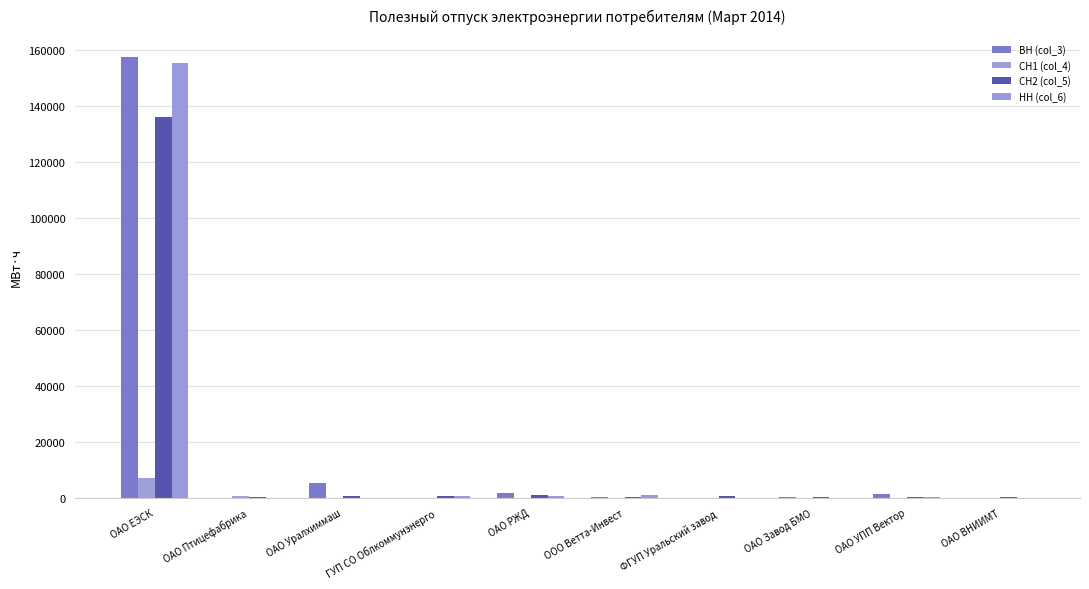

Does the chart contain stacked bars?

No